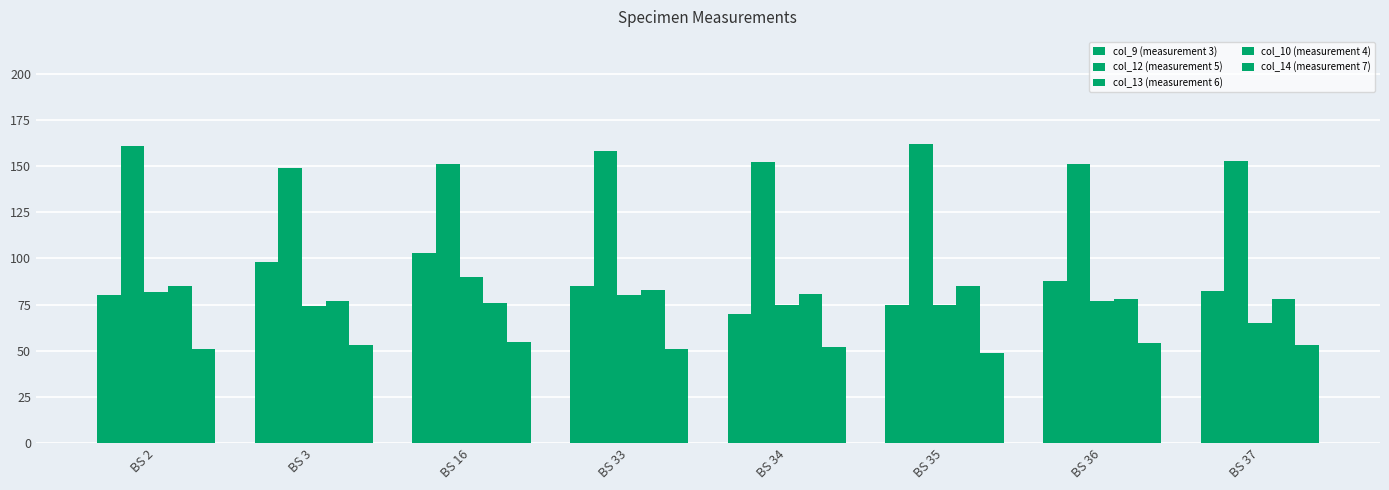

Which series has the largest range (max minus min)?

col_9 (measurement 3)